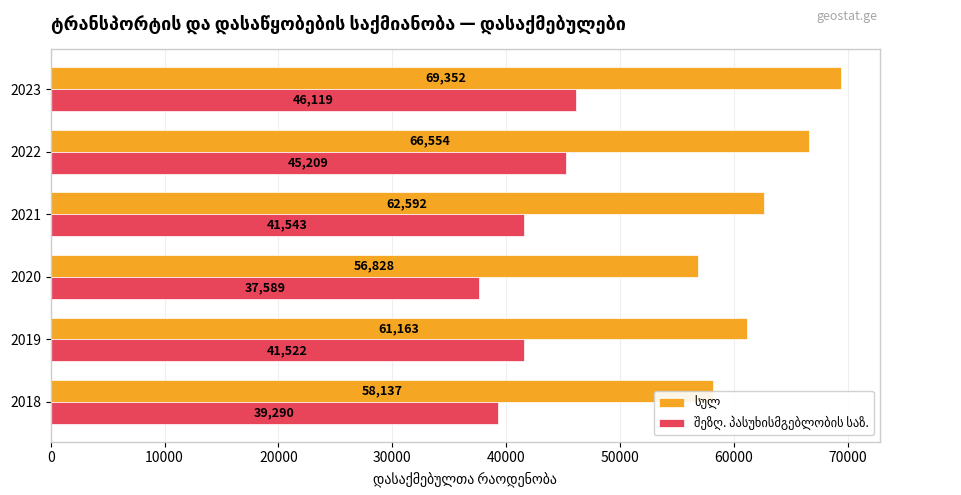

What is the spread (max minus min) of values at 2020?

19239.0